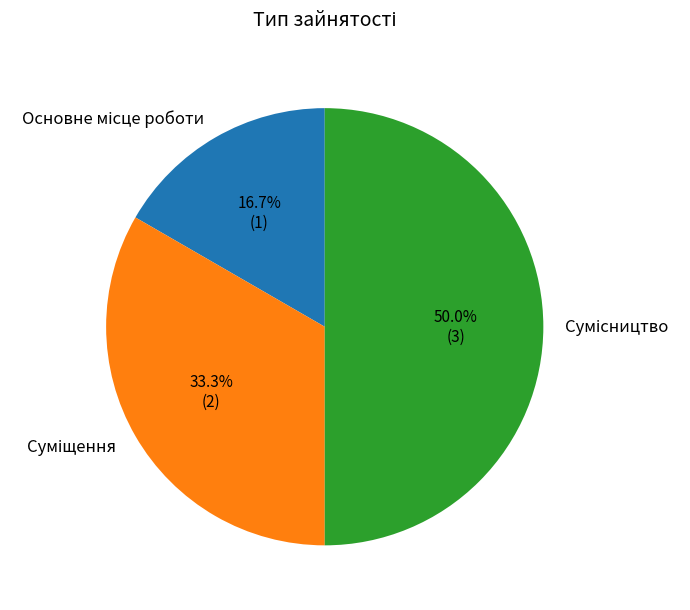

Count the number of slices in the pie.

3